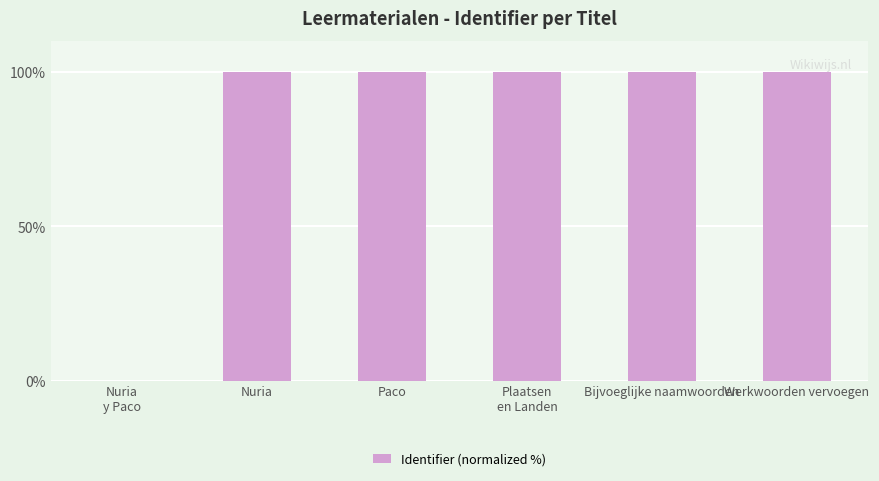

What is the ratio of the value at Werkwoorden vervoegen to the value at Bijvoeglijke naamwoorden?

1.0